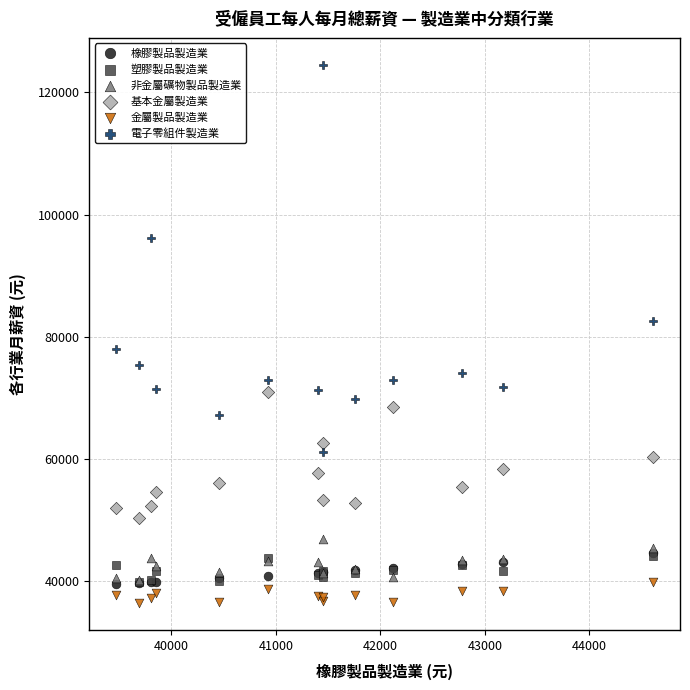

What are all the series names shown in the legend?

橡膠製品製造業, 塑膠製品製造業, 非金屬礦物製品製造業, 基本金屬製造業, 金屬製品製造業, 電子零組件製造業